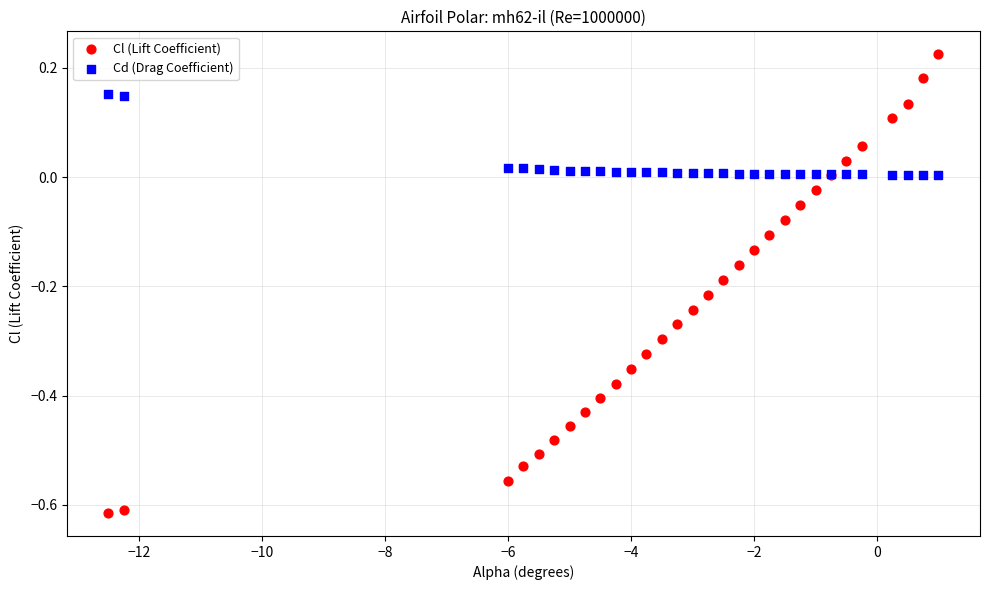

Which series has the widest spread of Y values?

Cl (Lift Coefficient)